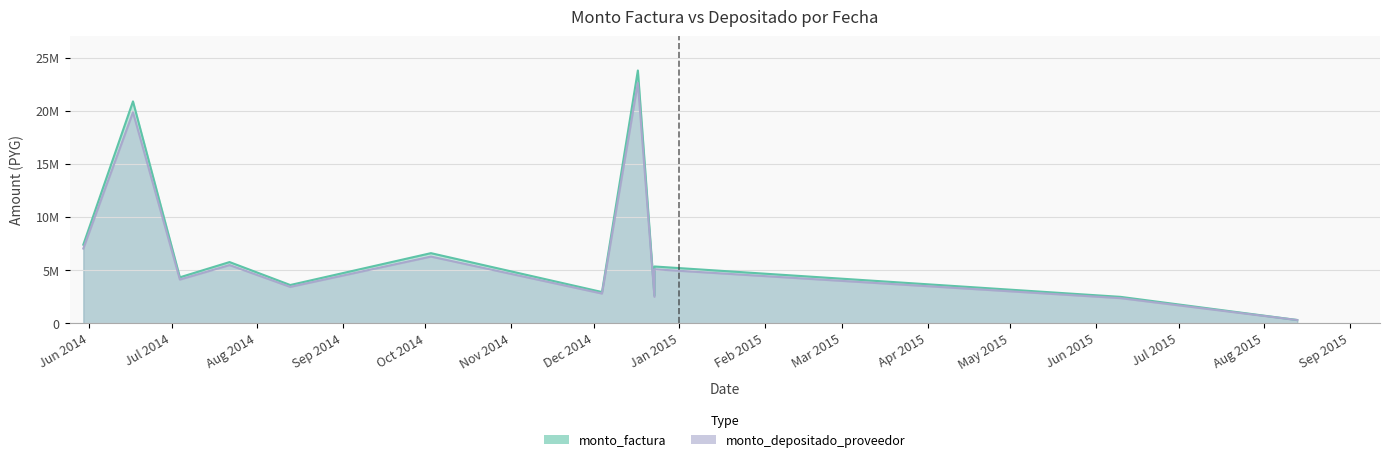

What is the sum of all monto_depositado_proveedor values?

81784738